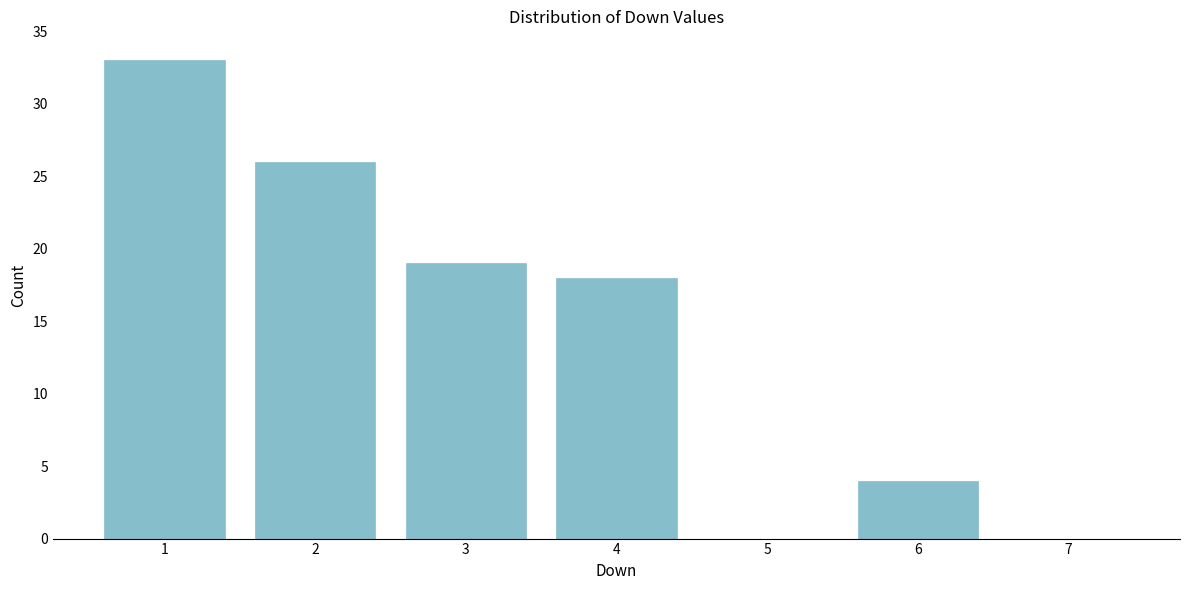

Reading left to right, extract all data points from this chart.

1=33	2=26	3=19	4=18	5=0	6=4	7=0